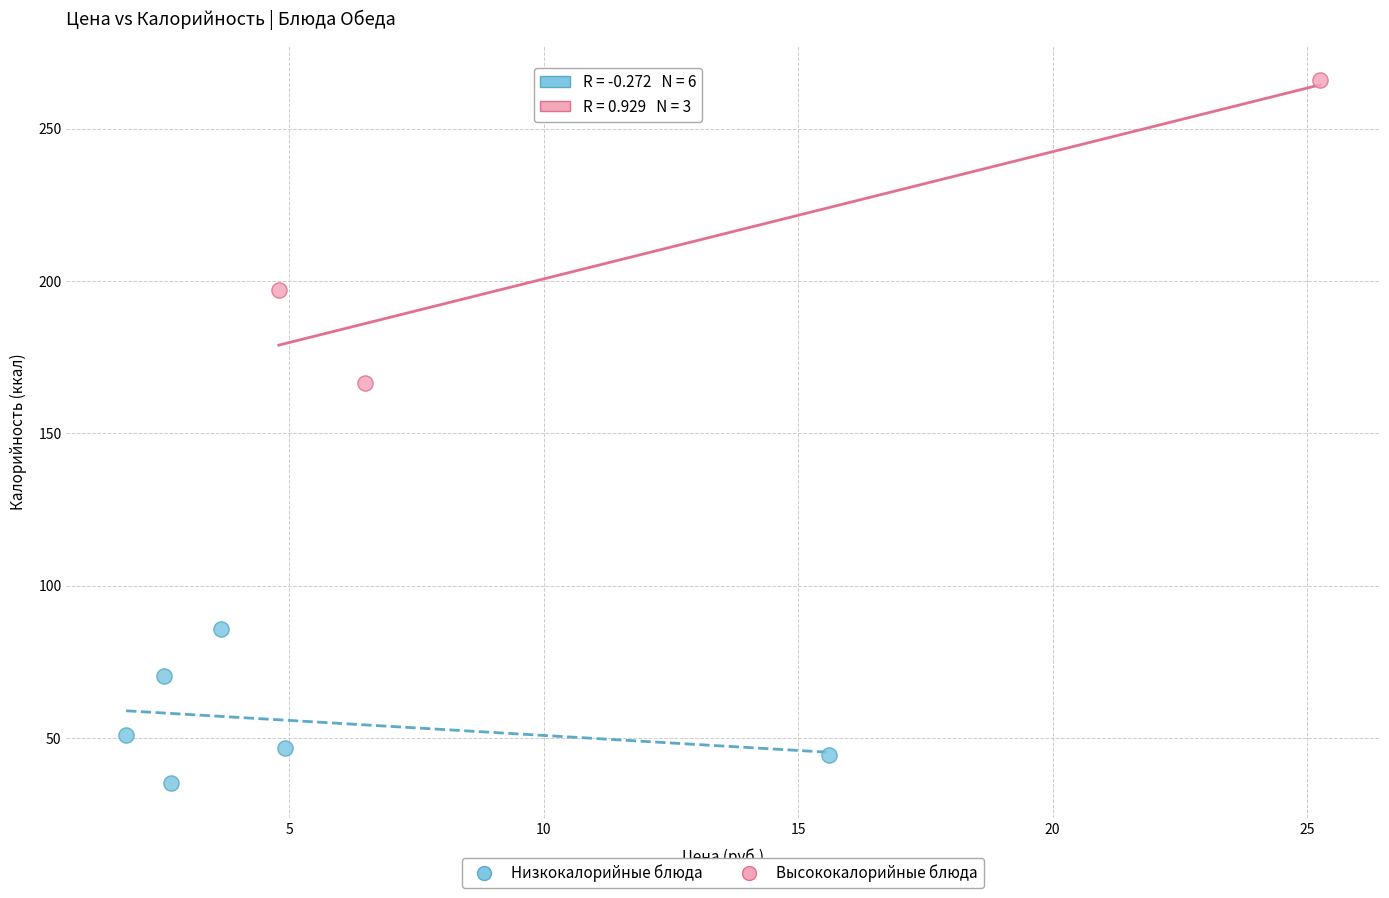

What are all the series names shown in the legend?

Низкокалорийные блюда, Высококалорийные блюда